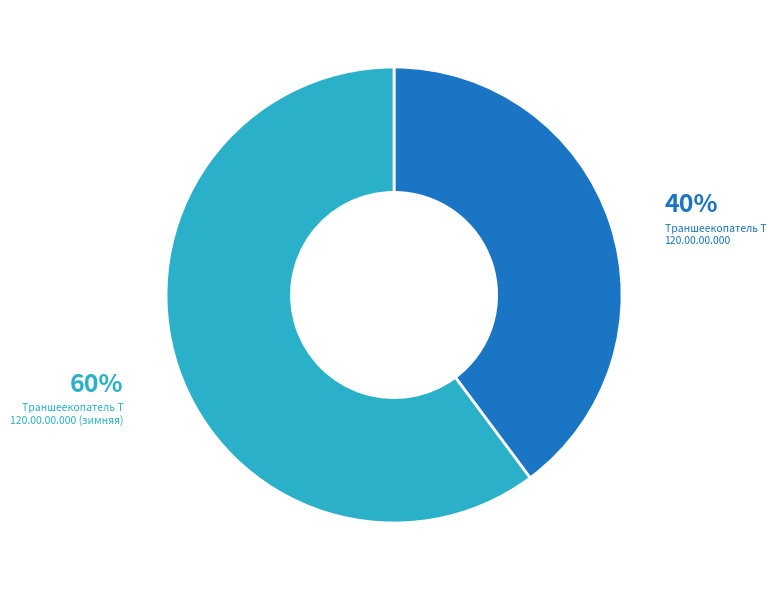

Is there a majority slice in this chart?

Yes